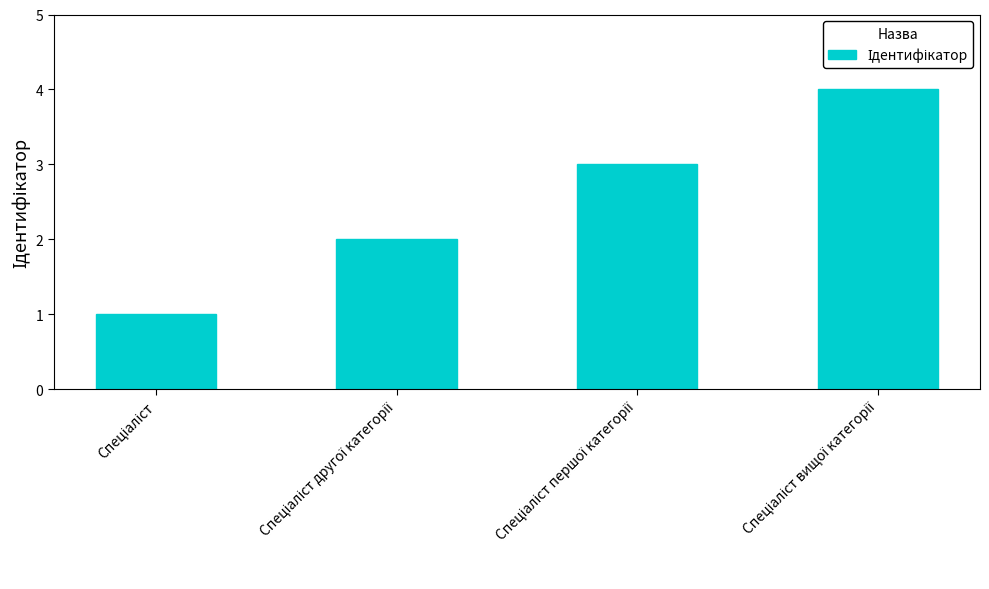

What is the sum of all values?

10